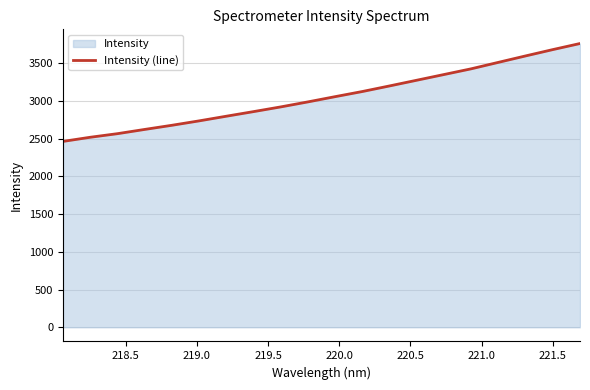

What is the difference between the maximum and minimum values?

1298.1